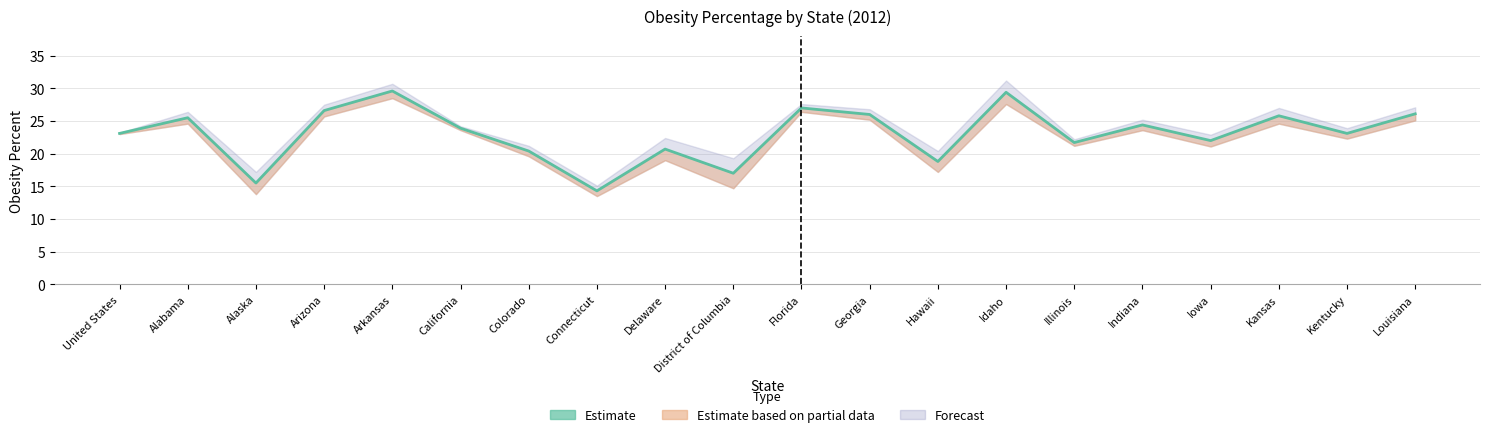

What is the change in value from Arkansas to Idaho?

-0.2